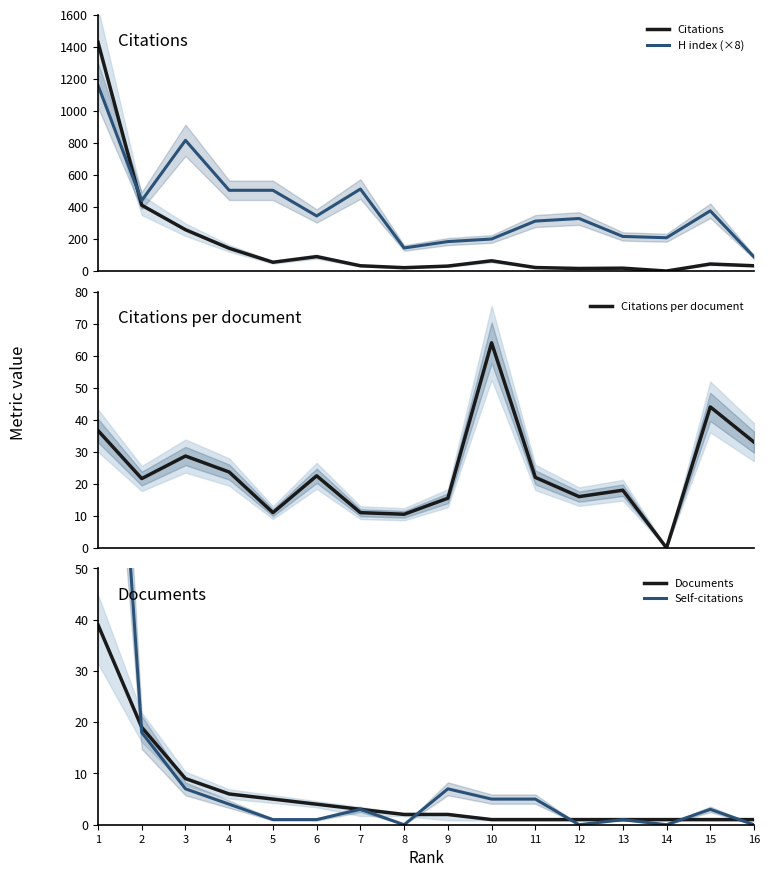

What is the spread (max minus min) of values at 7?

509.0